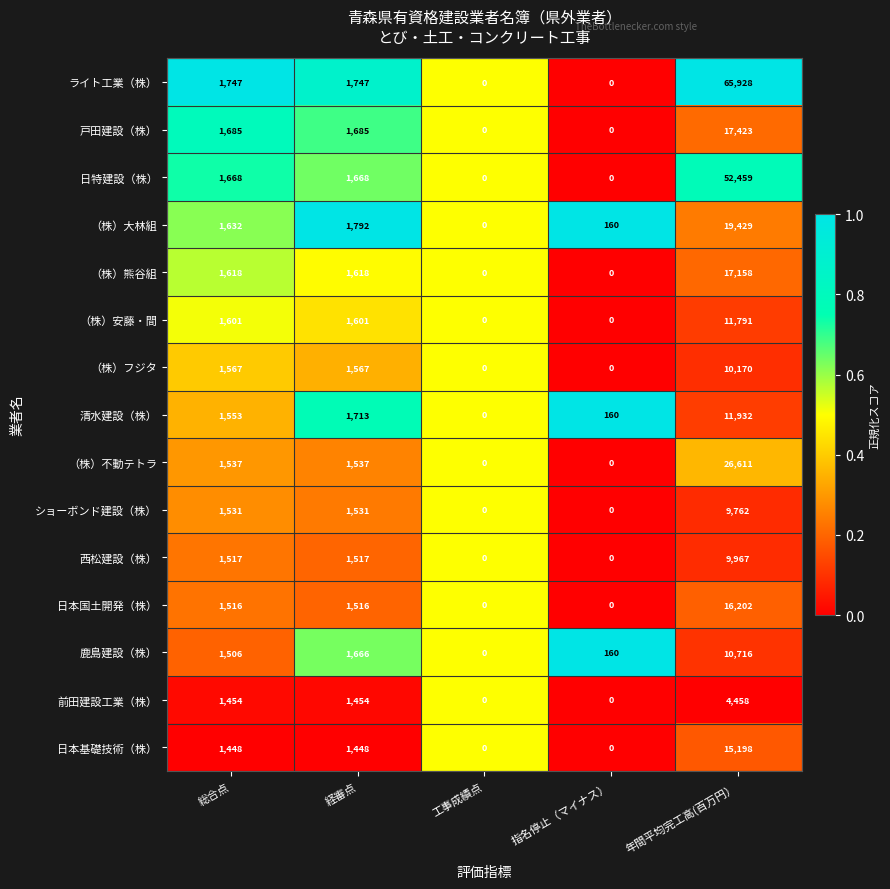

Is it true that 西松建設（株） equals -4973 at 指名停止（マイナス）?

False